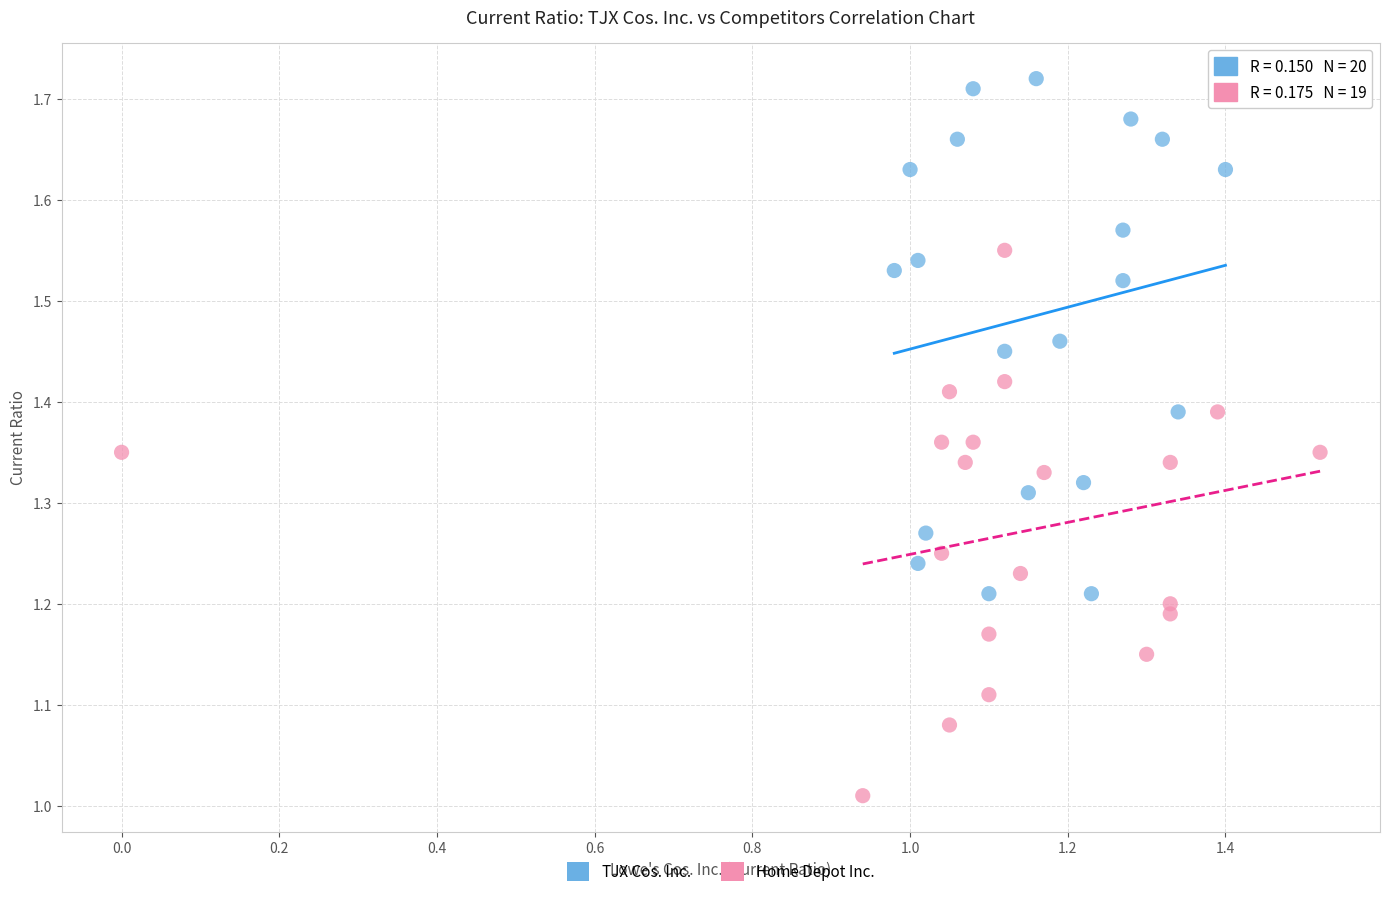

What are all the series names shown in the legend?

TJX Cos. Inc., Home Depot Inc.